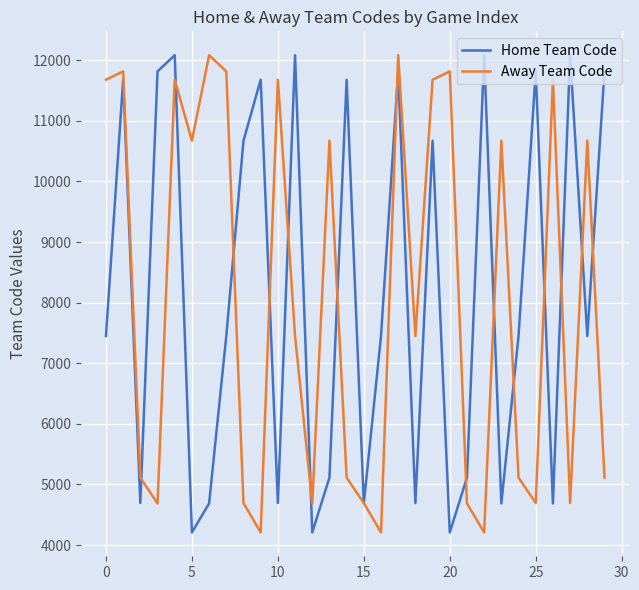

What is the smallest value displayed?

4208